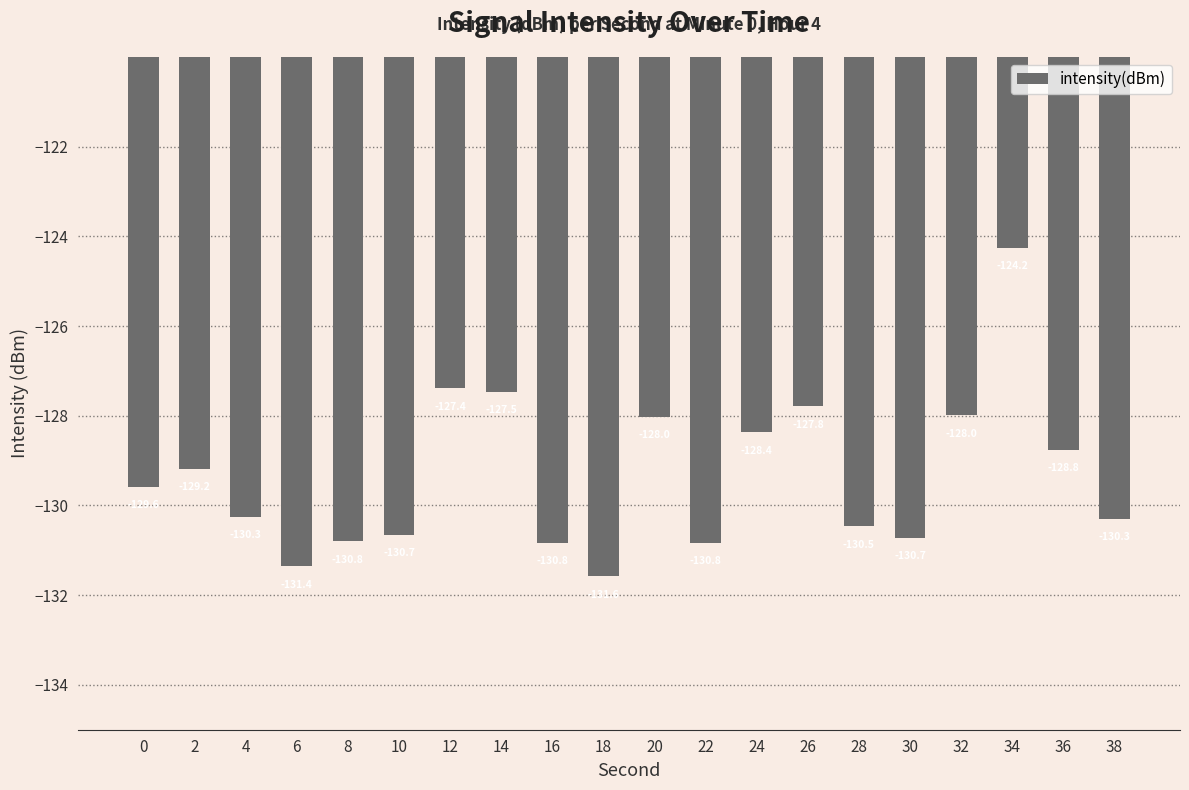

The value at 26 is -176.3. True or false?

False